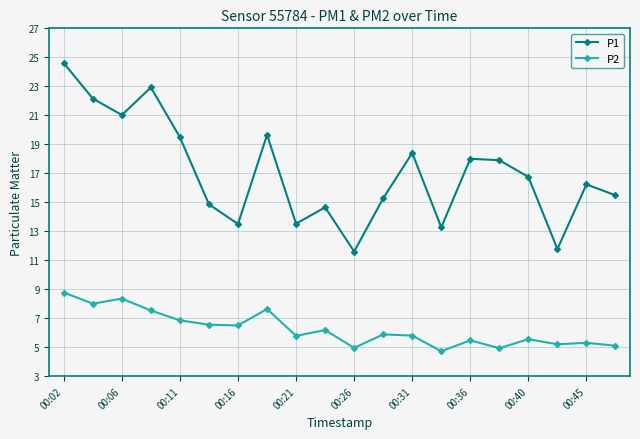

Which series has the largest range (max minus min)?

P1